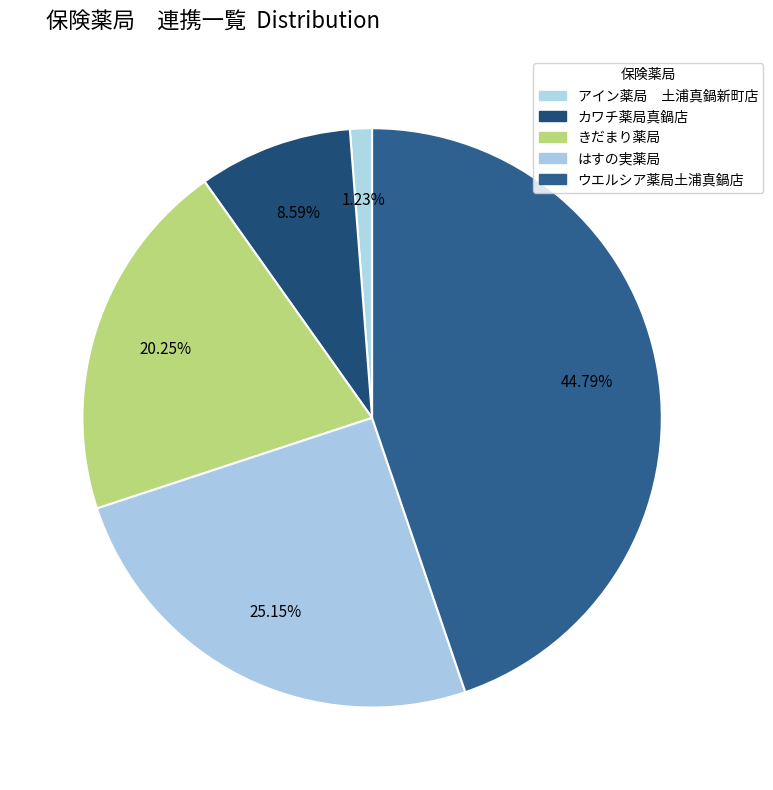

What is the ratio of the value at はすの実薬局 to the value at きだまり薬局?

1.2